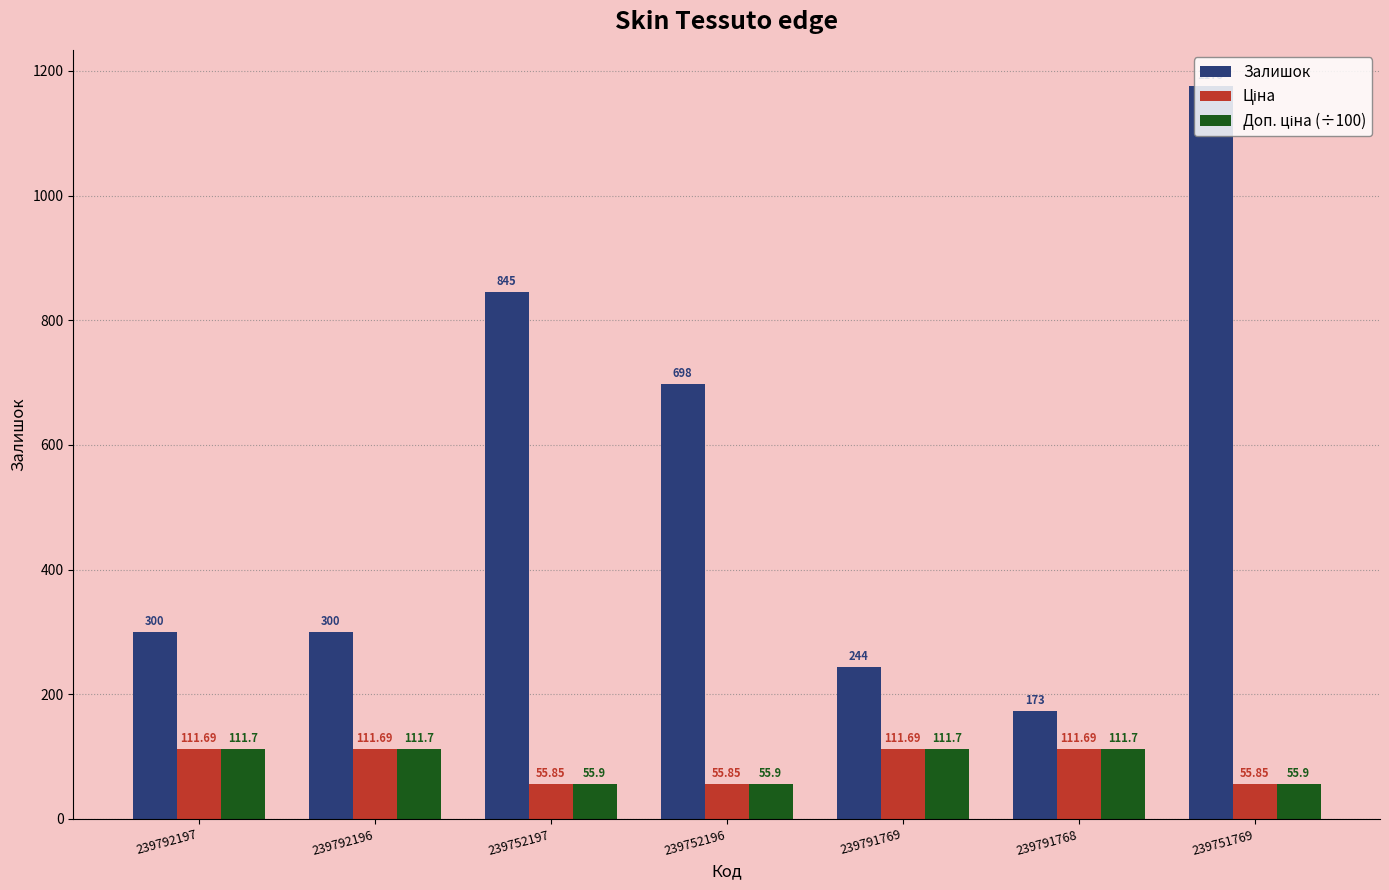

How many groups of bars are there?

7